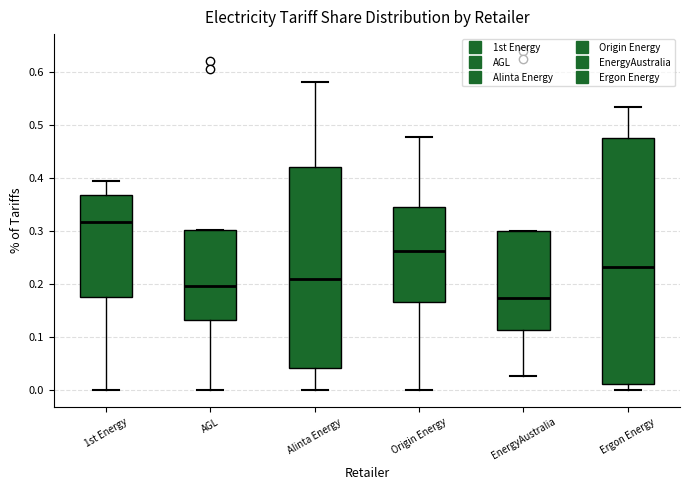

Which box is the tallest, from its lower edge to its upper edge?

Ergon Energy